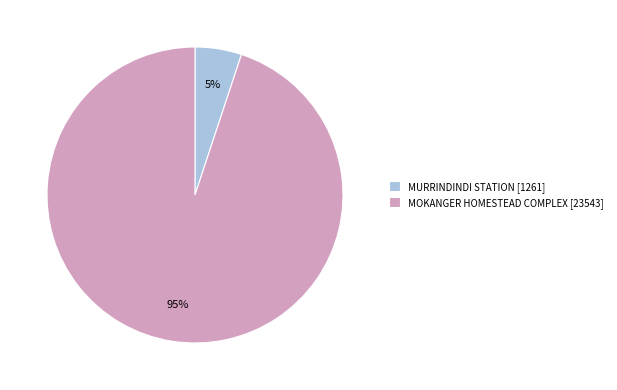

Do MURRINDINDI STATION [1261] and MOKANGER HOMESTEAD COMPLEX [23543] together represent more than half of the pie?

Yes